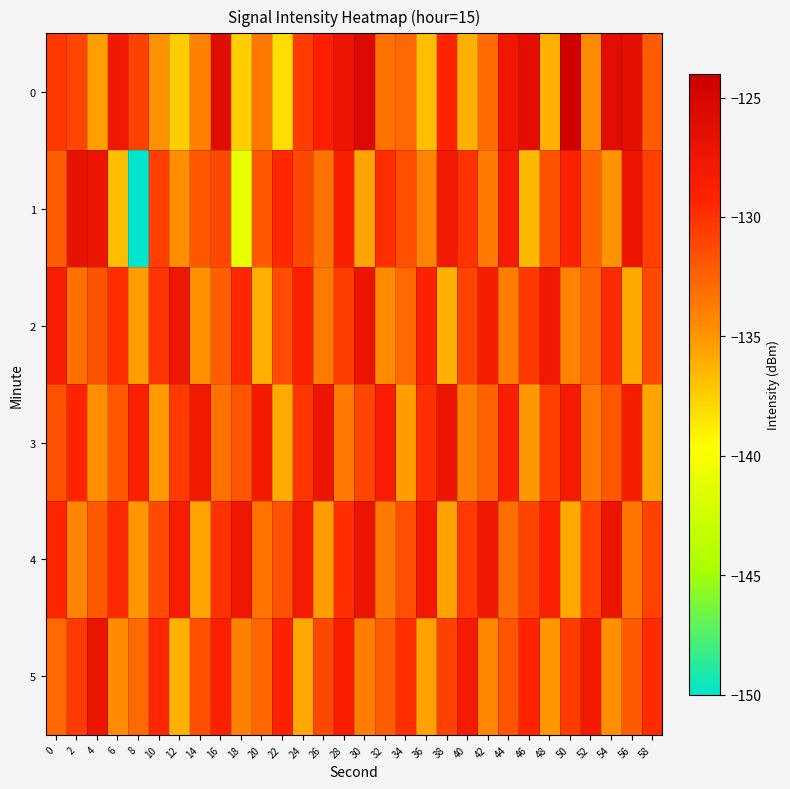

Between 2 and 34, which series saw the biggest shift?

3